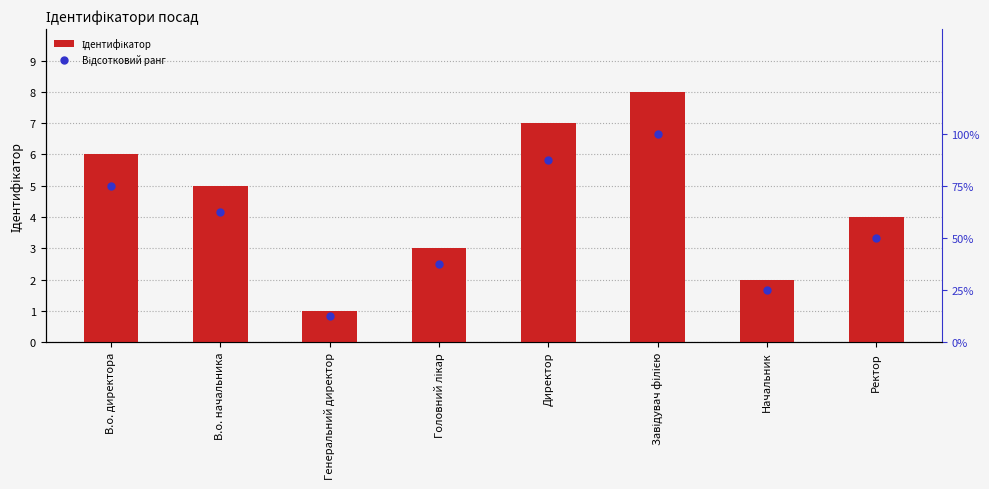

Which series reaches the maximum Y coordinate?

Відсотковий ранг